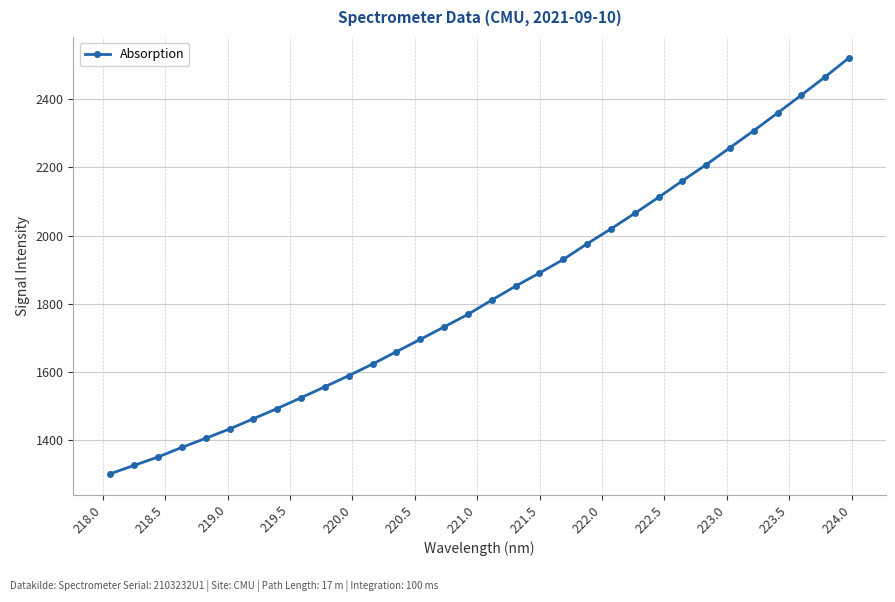

What is the maximum value shown in the chart?

2521.2